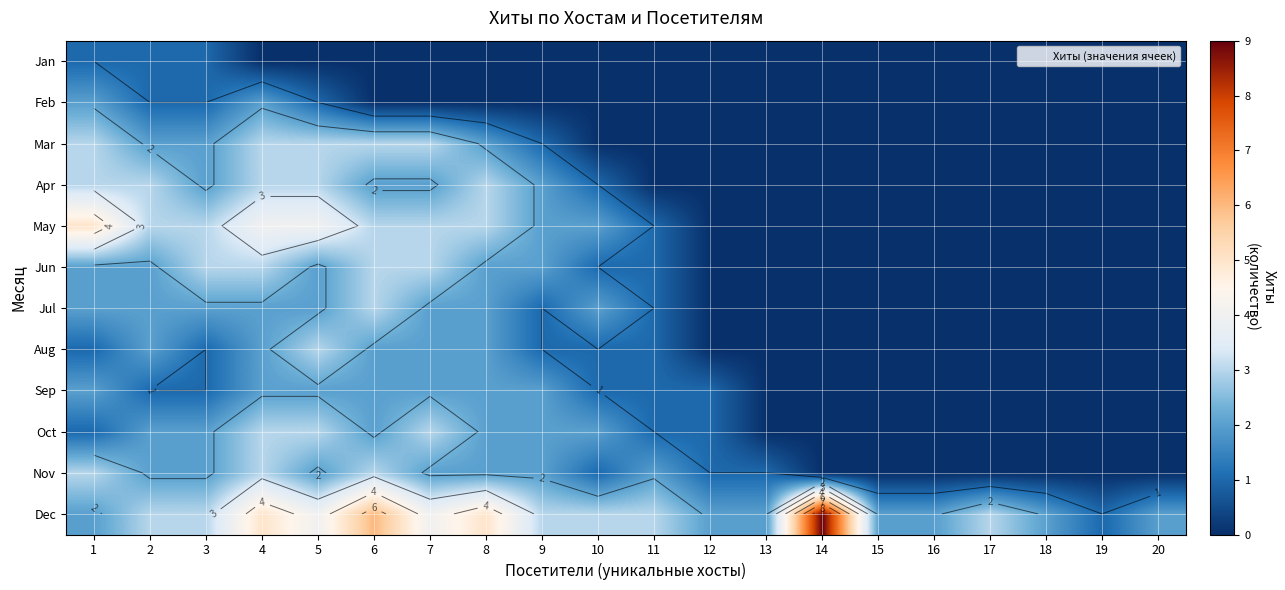

Which series has the widest spread of values?

Dec